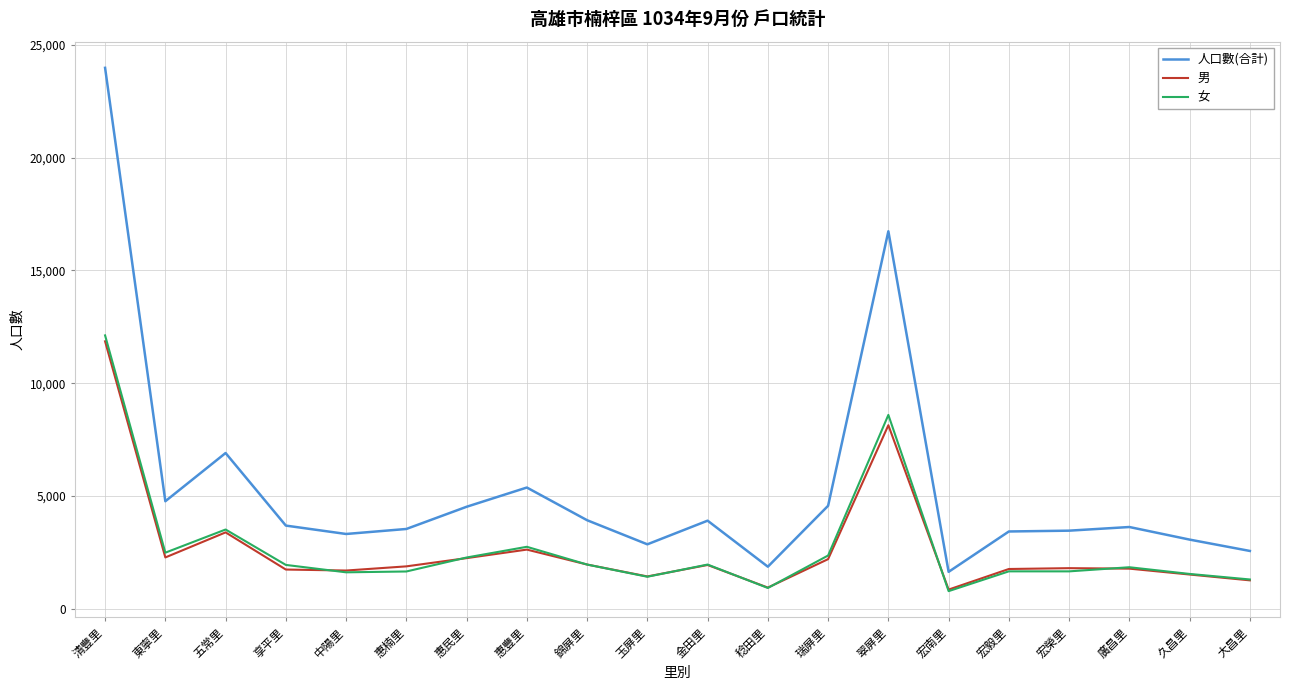

True or false: 人口數(合計) has more than 2 interior local peaks.

True